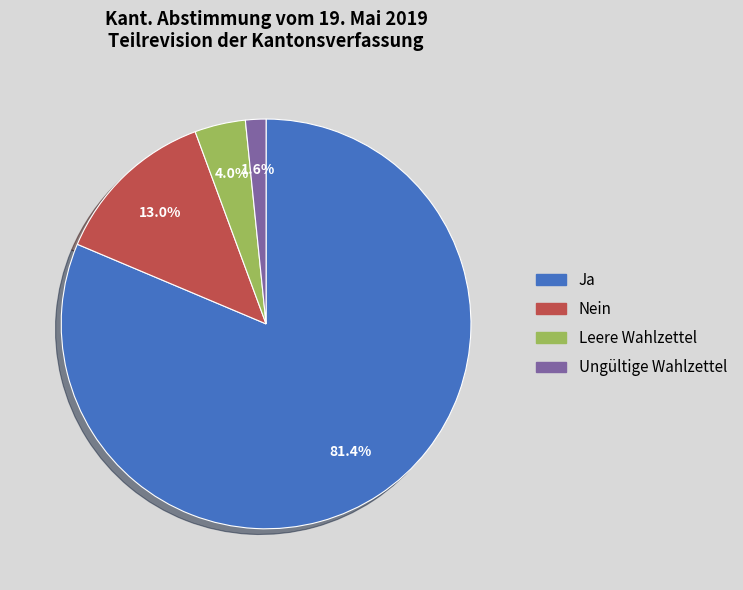

Is there any slice that represents more than half of the pie?

Yes